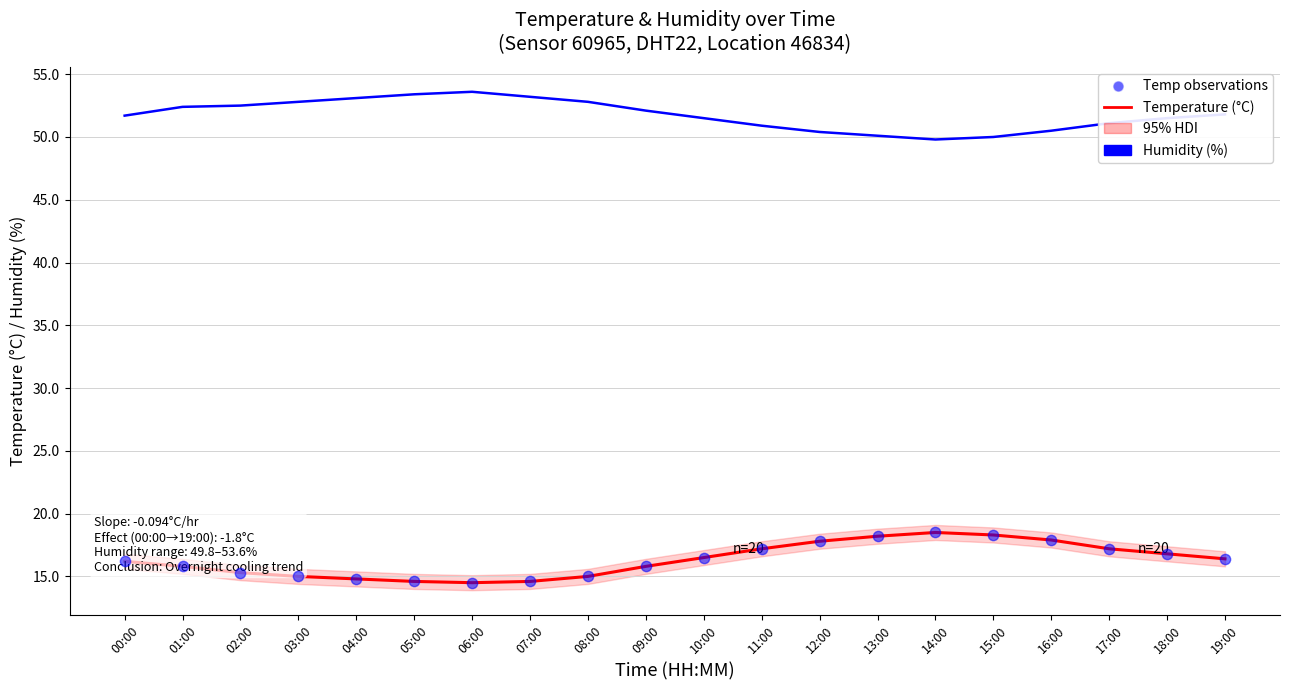

Which series has the widest spread of Y values?

Temperature (°C)